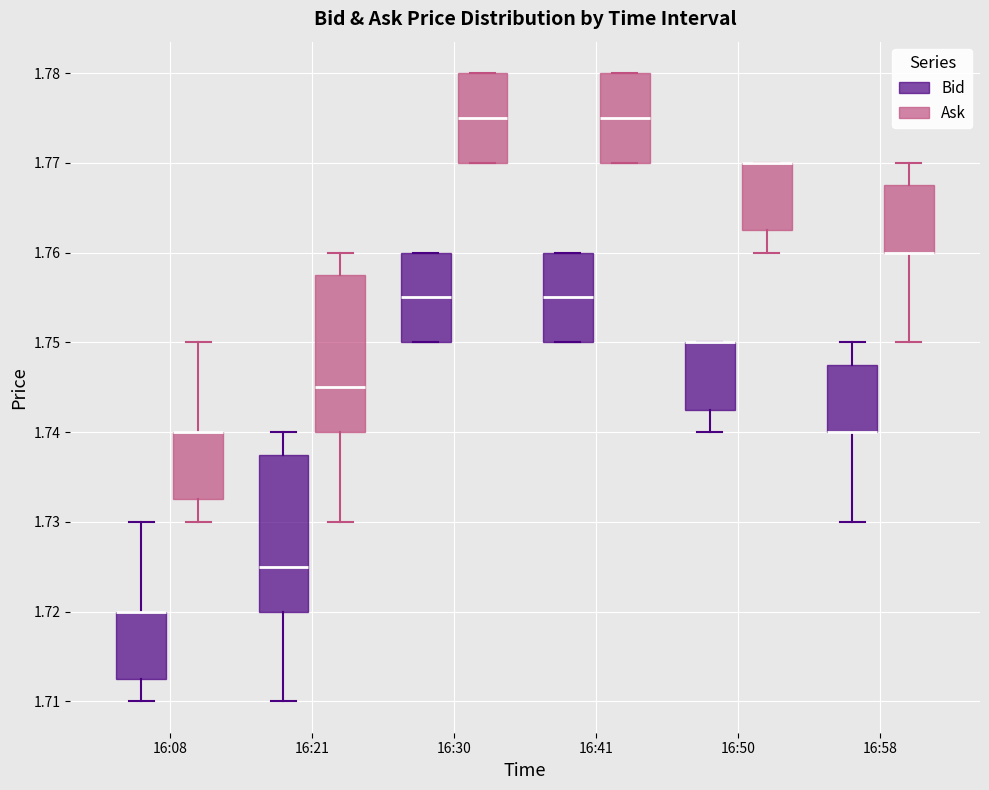

Reading left to right, read every box against the y-axis: the position of its median line, the range the box covers, and the ends of its whiskers. The values are not printed on the chart, so give them approximately, as read against the axis.

16:08 (Bid): median 1.720 (drawn on the box's upper edge), box 1.713 to 1.720, whiskers 1.710 to 1.730
16:08 (Ask): median 1.740 (drawn on the box's upper edge), box 1.733 to 1.740, whiskers 1.730 to 1.750
16:21 (Bid): median 1.725, box 1.720 to 1.738, whiskers 1.710 to 1.740
16:21 (Ask): median 1.745, box 1.740 to 1.758, whiskers 1.730 to 1.760
16:30 (Bid): median 1.755, box 1.750 to 1.760, whiskers 1.750 to 1.760
16:30 (Ask): median 1.775, box 1.770 to 1.780, whiskers 1.770 to 1.780
16:41 (Bid): median 1.755, box 1.750 to 1.760, whiskers 1.750 to 1.760
16:41 (Ask): median 1.775, box 1.770 to 1.780, whiskers 1.770 to 1.780
16:50 (Bid): median 1.750 (drawn on the box's upper edge), box 1.743 to 1.750, whiskers 1.740 to 1.750
16:50 (Ask): median 1.770 (drawn on the box's upper edge), box 1.763 to 1.770, whiskers 1.760 to 1.770
16:58 (Bid): median 1.740 (drawn on the box's lower edge), box 1.740 to 1.748, whiskers 1.730 to 1.750
16:58 (Ask): median 1.760 (drawn on the box's lower edge), box 1.760 to 1.768, whiskers 1.750 to 1.770